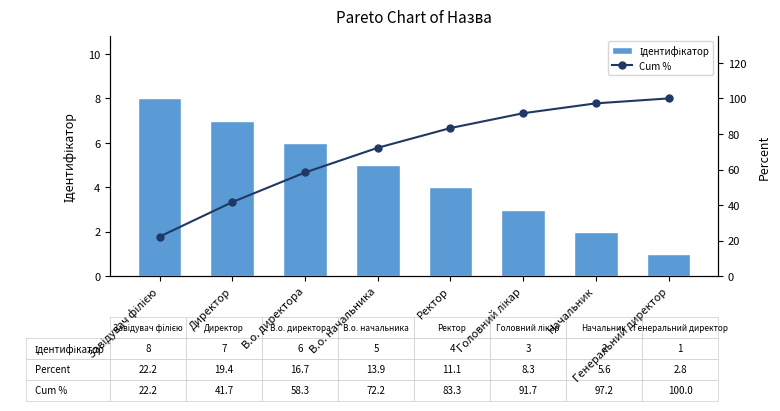

Where is Ідентифікатор nearest to the value 4?

Ректор